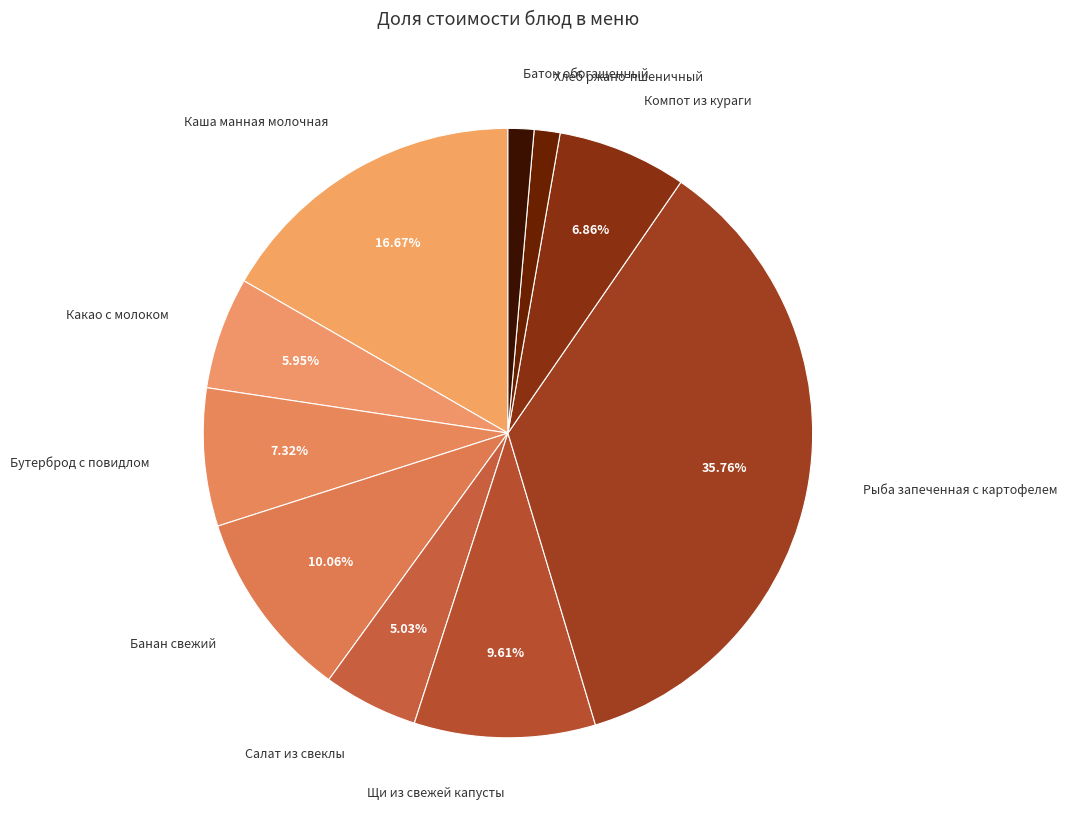

How many segments does this pie chart have?

10